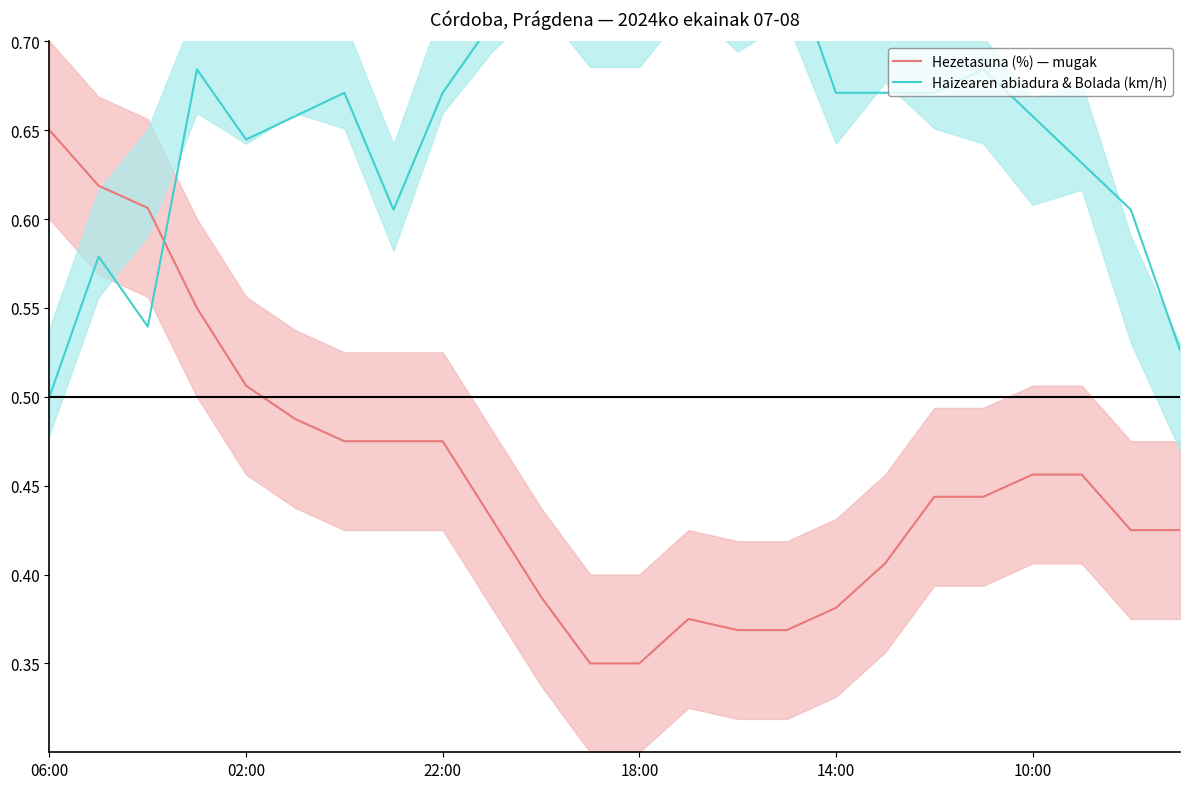

How many lines are shown in the chart?

2